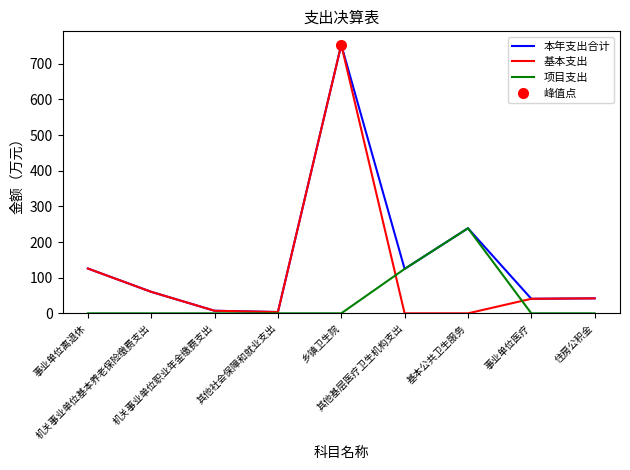

Rank the categories by 项目支出 value from lowest to highest.

事业单位离退休, 机关事业单位基本养老保险缴费支出, 机关事业单位职业年金缴费支出, 其他社会保障和就业支出, 乡镇卫生院, 事业单位医疗, 住房公积金, 其他基层医疗卫生机构支出, 基本公共卫生服务